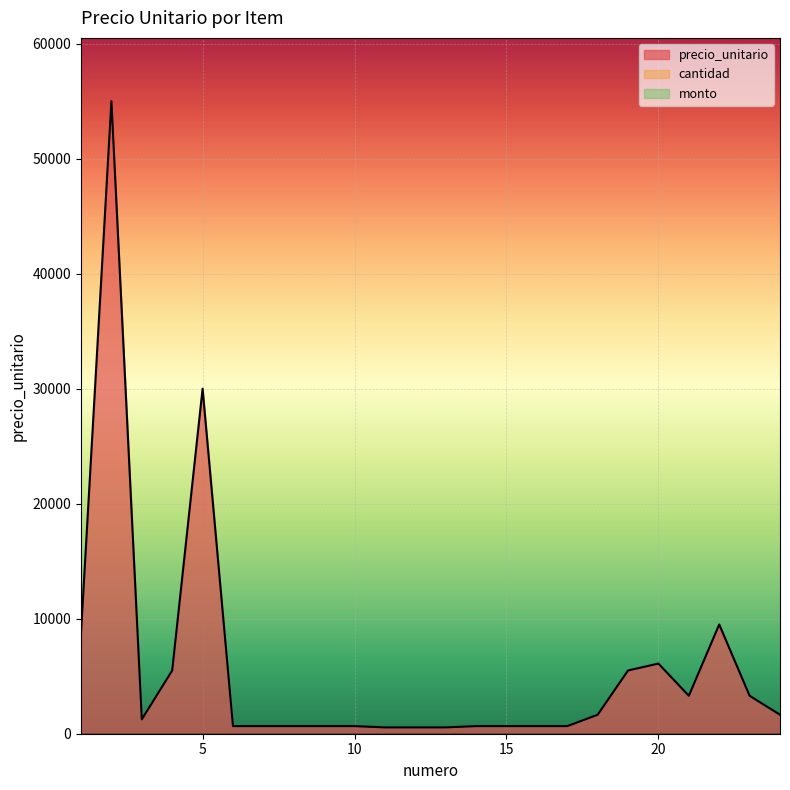

True or false: cantidad has more than 0 interior local peaks.

False